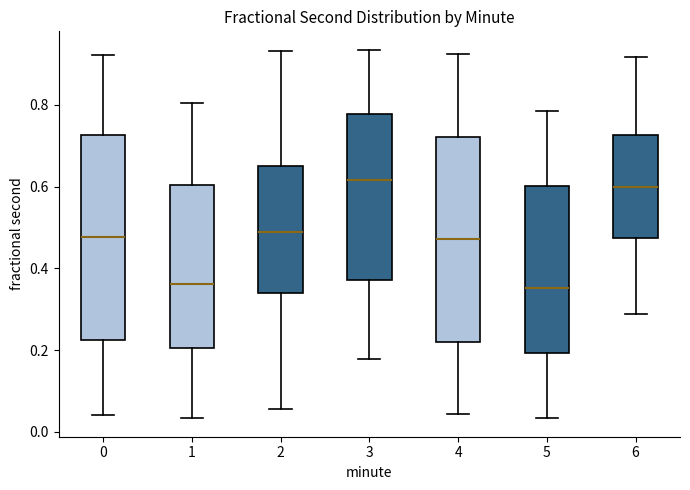

Where is the upper edge of the box at x = 4 on the y-axis? The values are not printed on the chart, so give them approximately, as read against the axis.

0.72